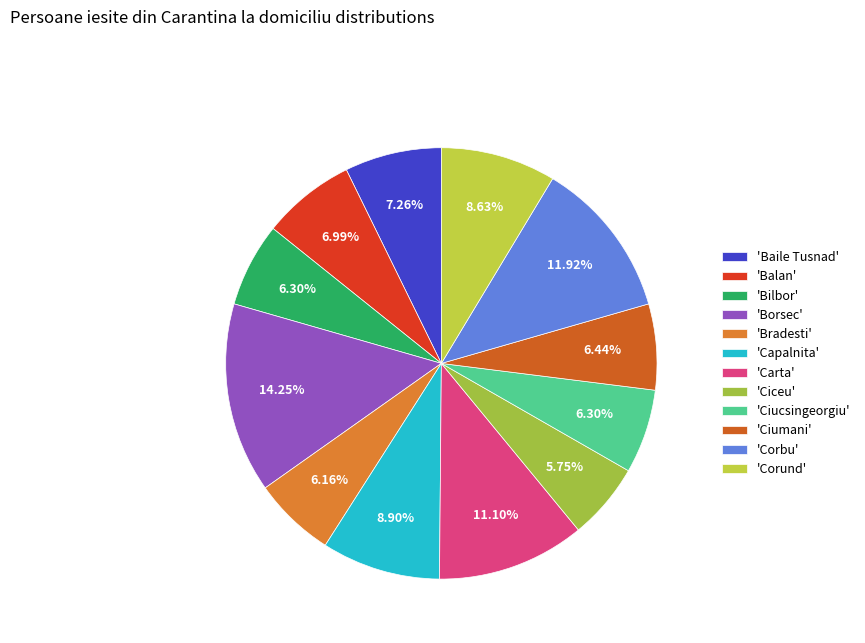

Is there any slice that represents more than half of the pie?

No